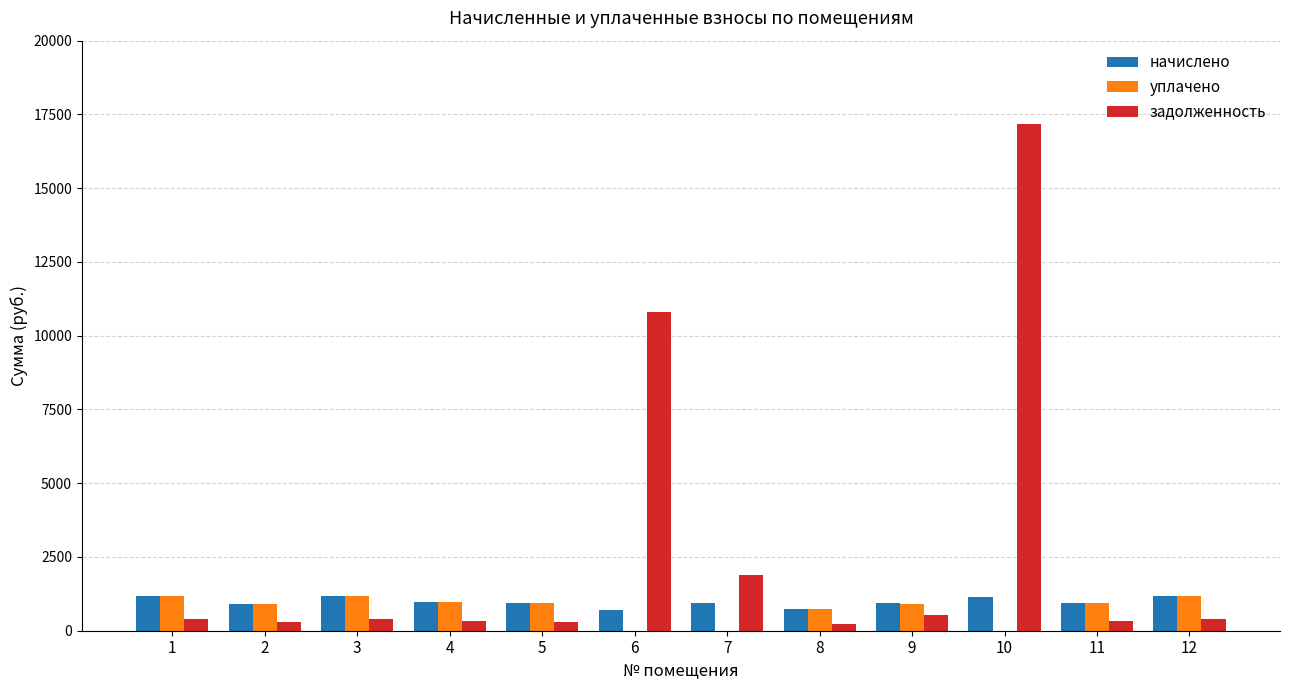

How many groups of bars are there?

12